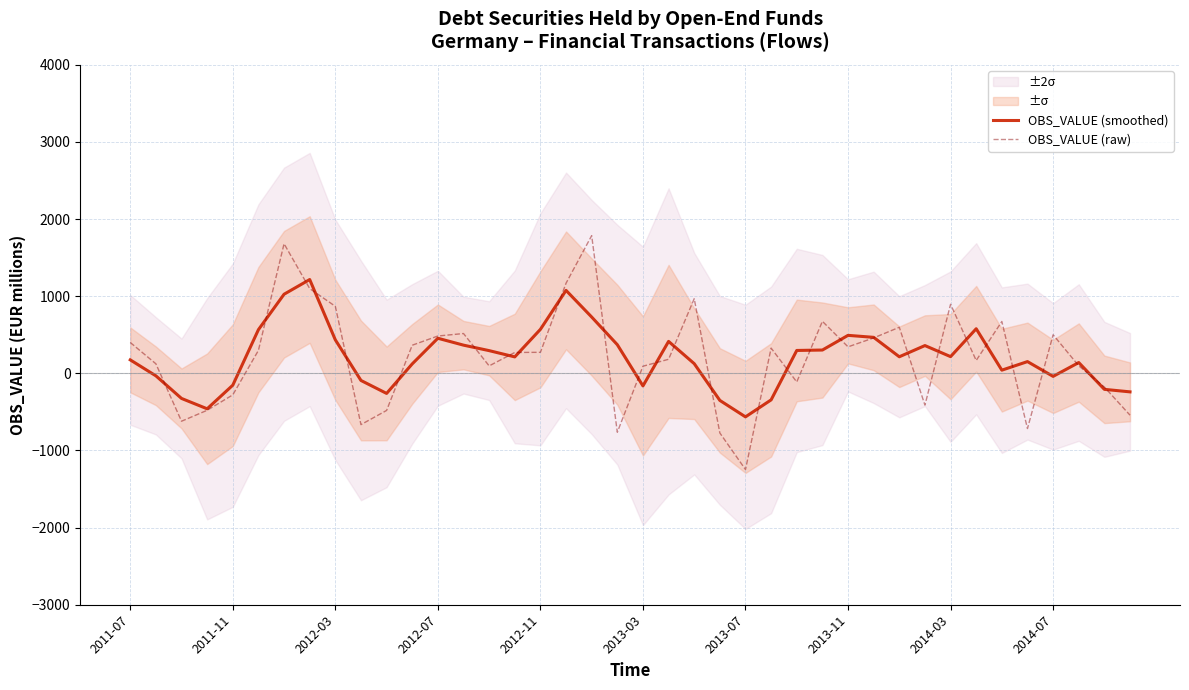

How many data points in OBS_VALUE (smoothed) are less than 214?

20